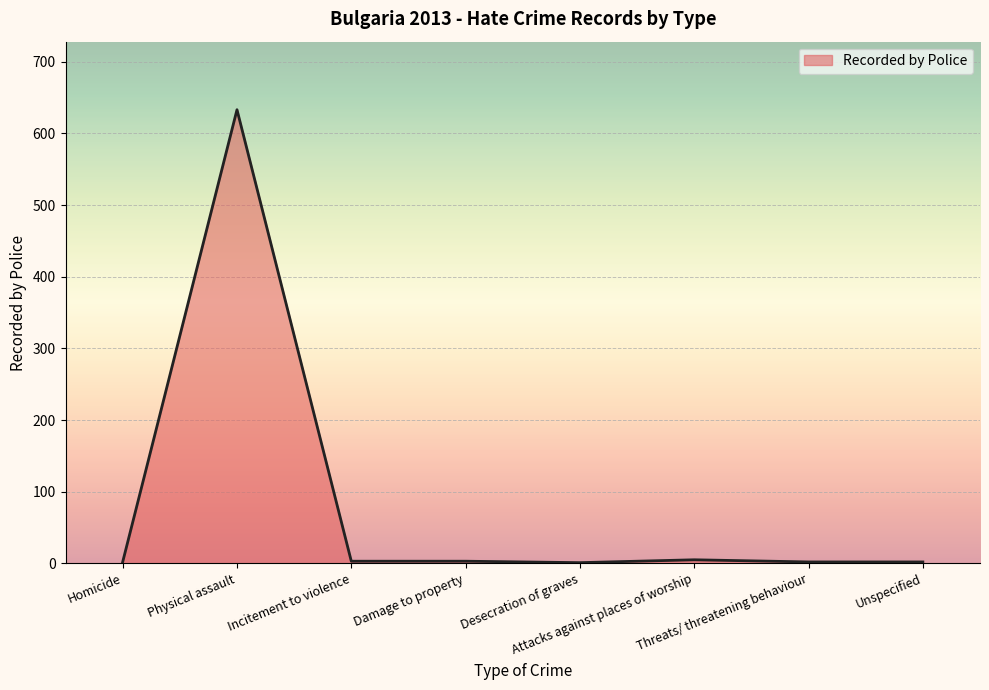

What is the greatest value displayed?

633